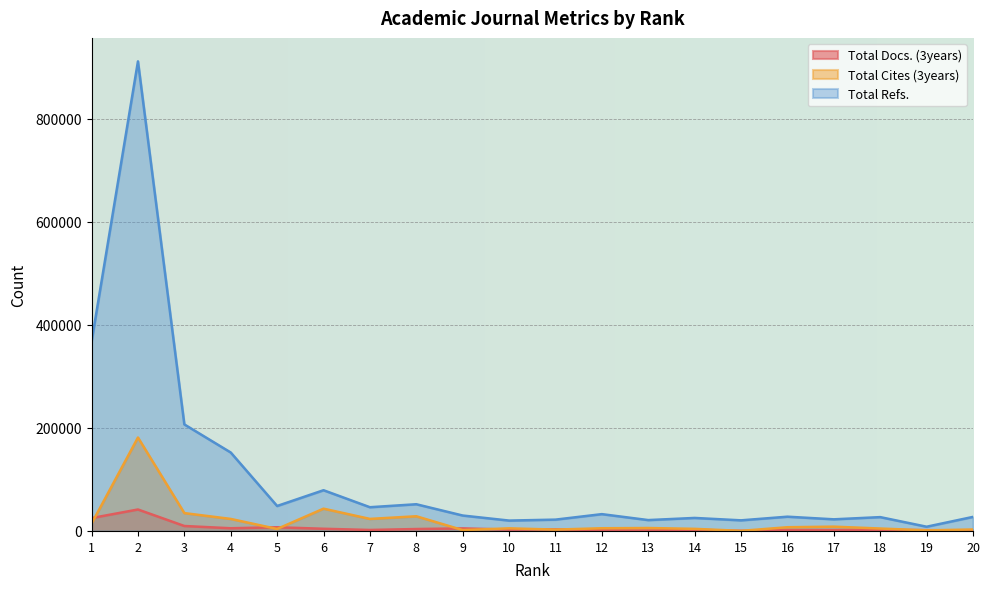

Where is Total Refs. nearest to the value 460009?

1